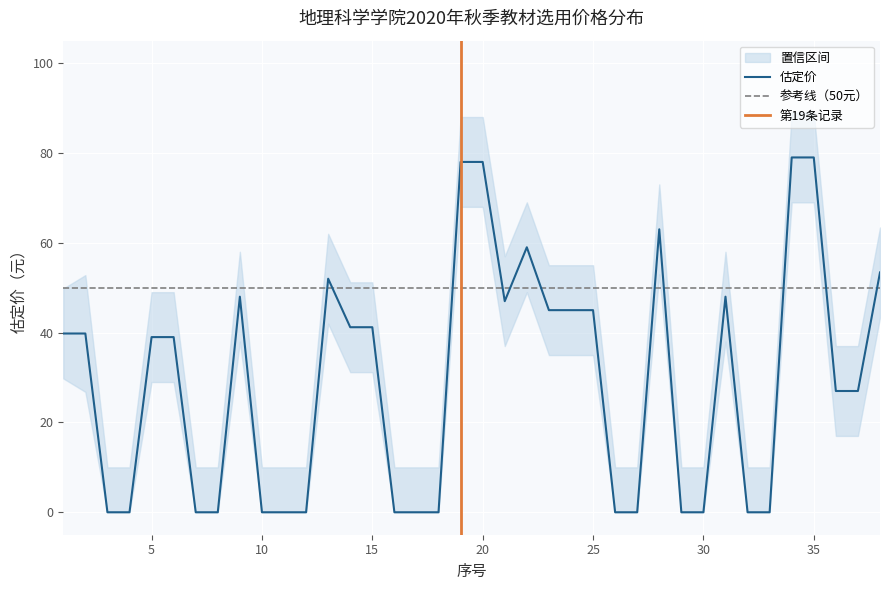

Does the chart display data point markers on the line(s)?

No